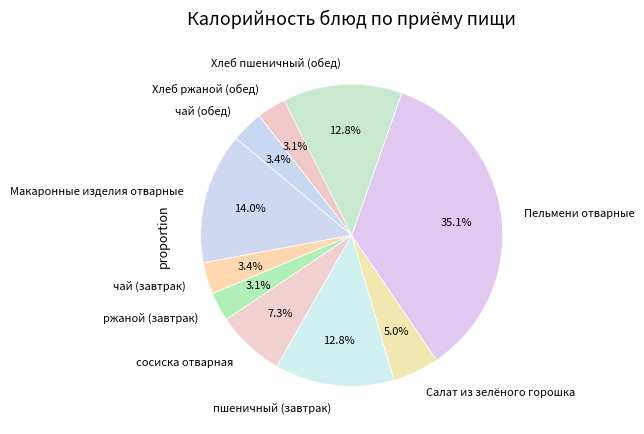

How many segments does this pie chart have?

10